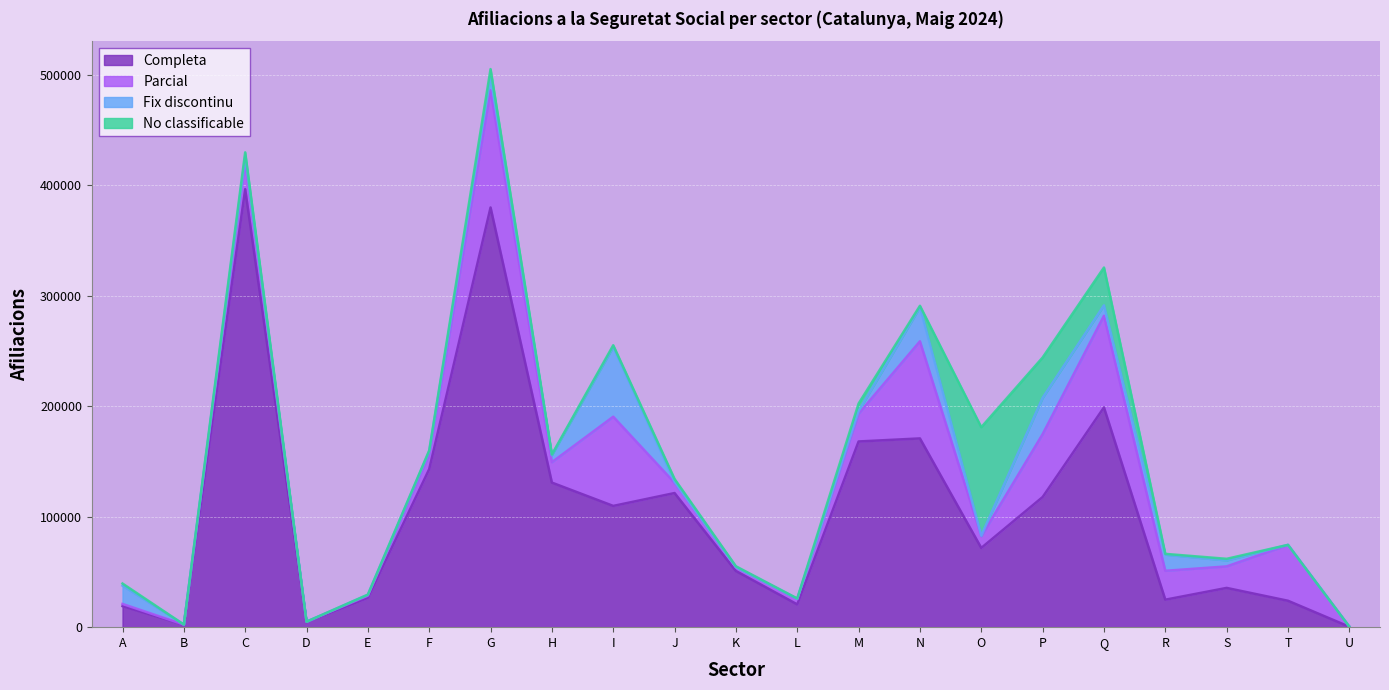

Which series has the widest spread of values?

Completa